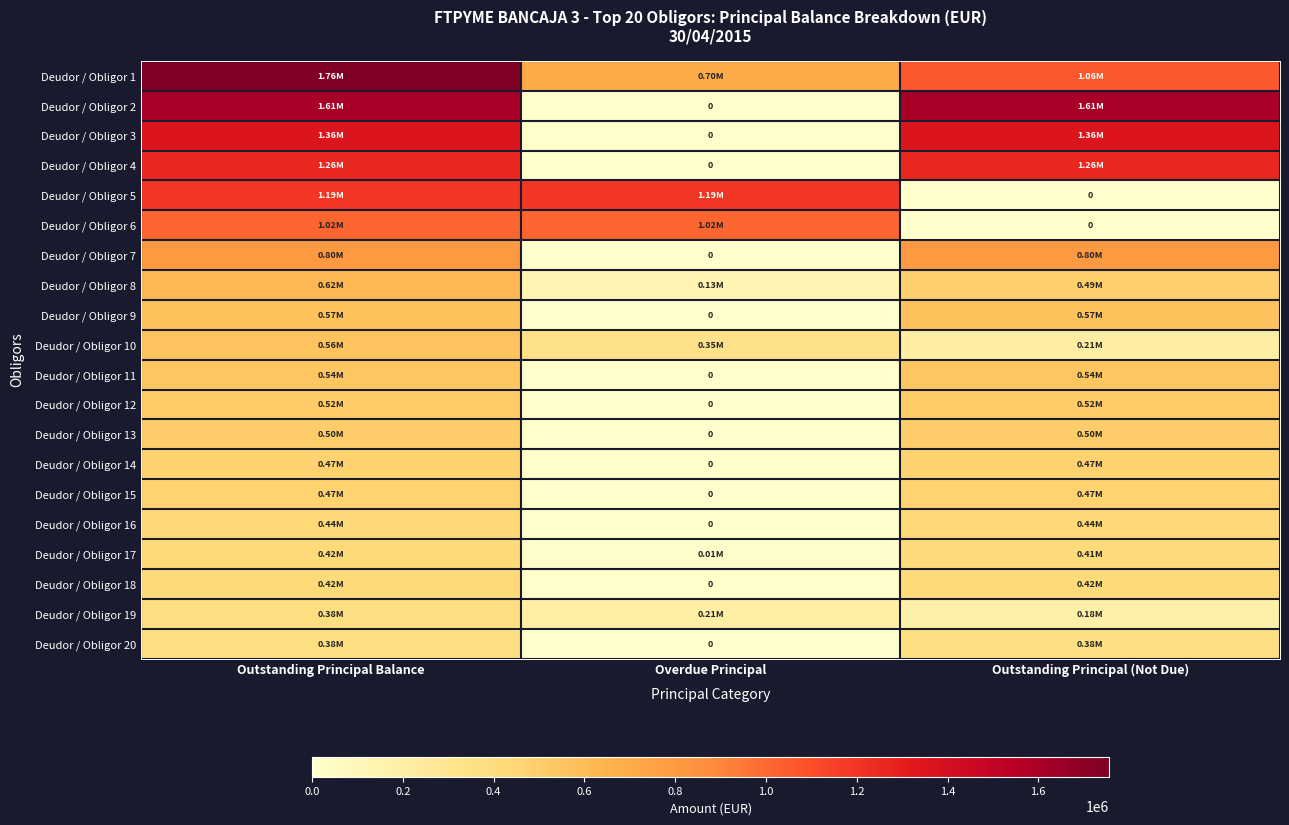

At which label is Deudor / Obligor 5 closest to 595696?

Outstanding Principal (Not Due)